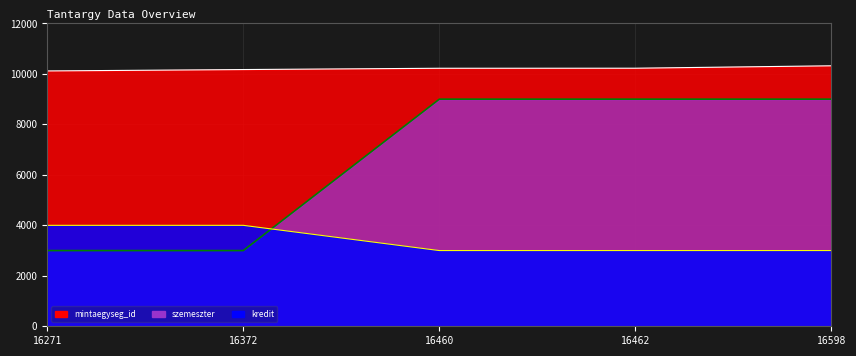

How many times do szemeszter and kredit cross each other?

1